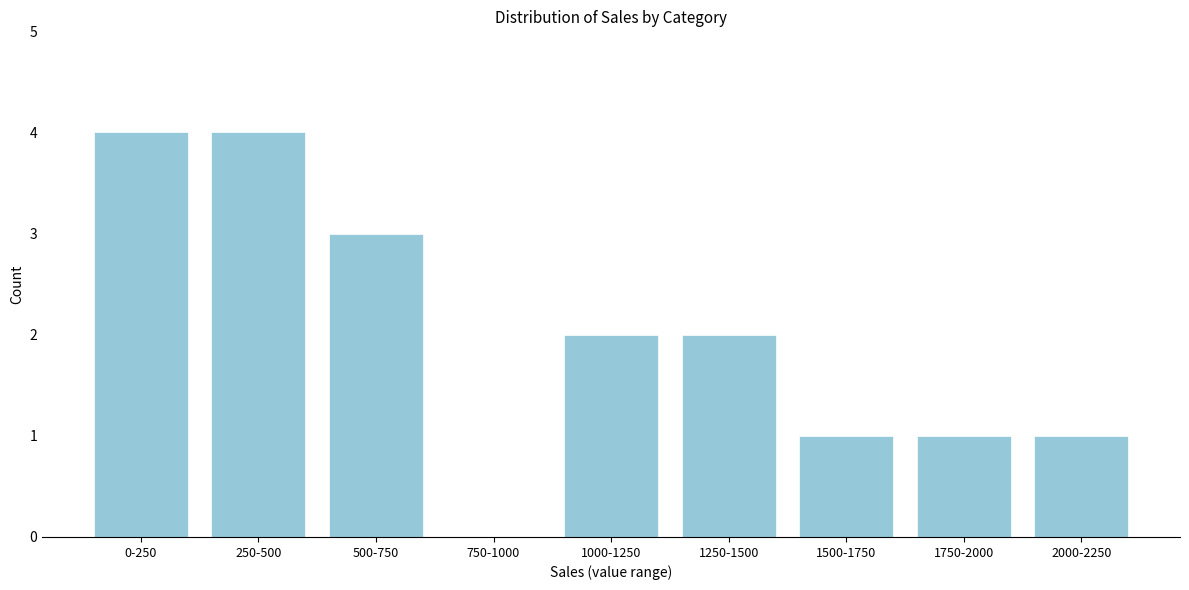

Reading right to left, what are all the values shown in this chart?

2000-2250=1	1750-2000=1	1500-1750=1	1250-1500=2	1000-1250=2	750-1000=0	500-750=3	250-500=4	0-250=4